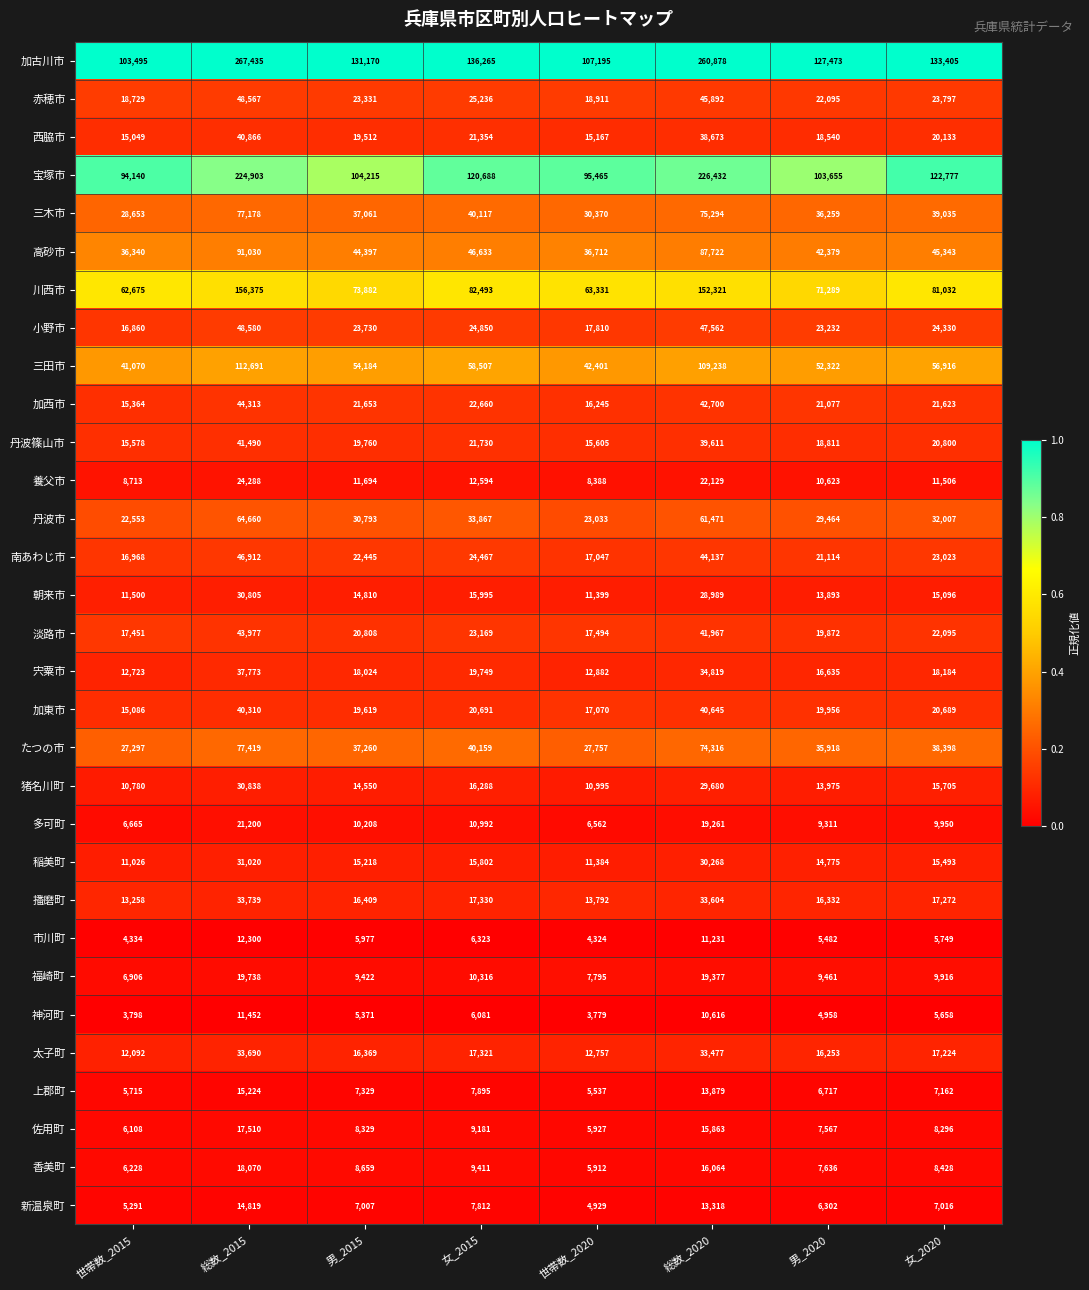

Which series has the widest spread of values?

加古川市